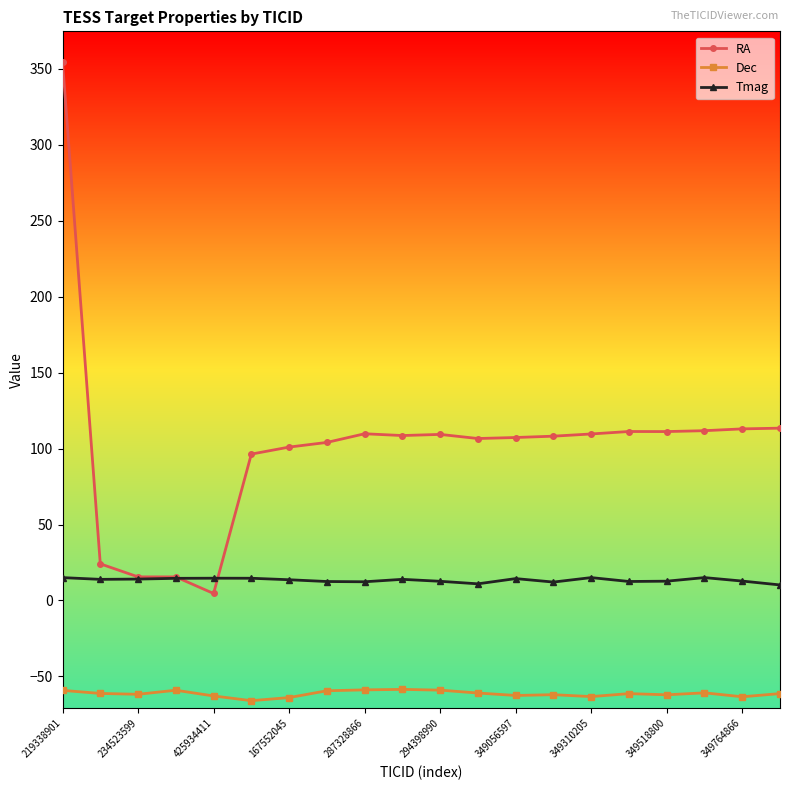

Rank the series by their maximum value, from highest to lowest.

RA, Tmag, Dec